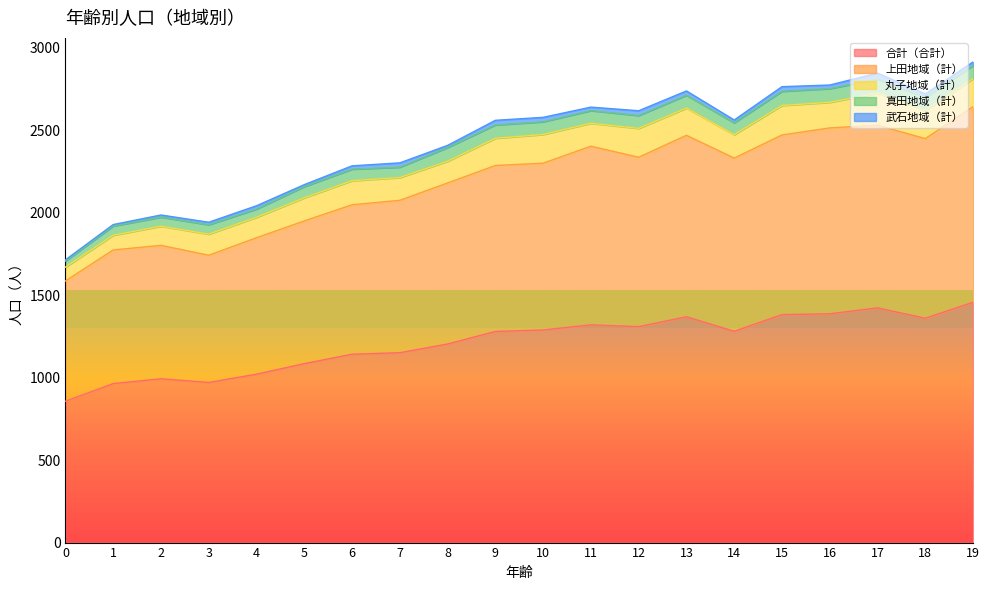

What is the greatest value displayed?

1457